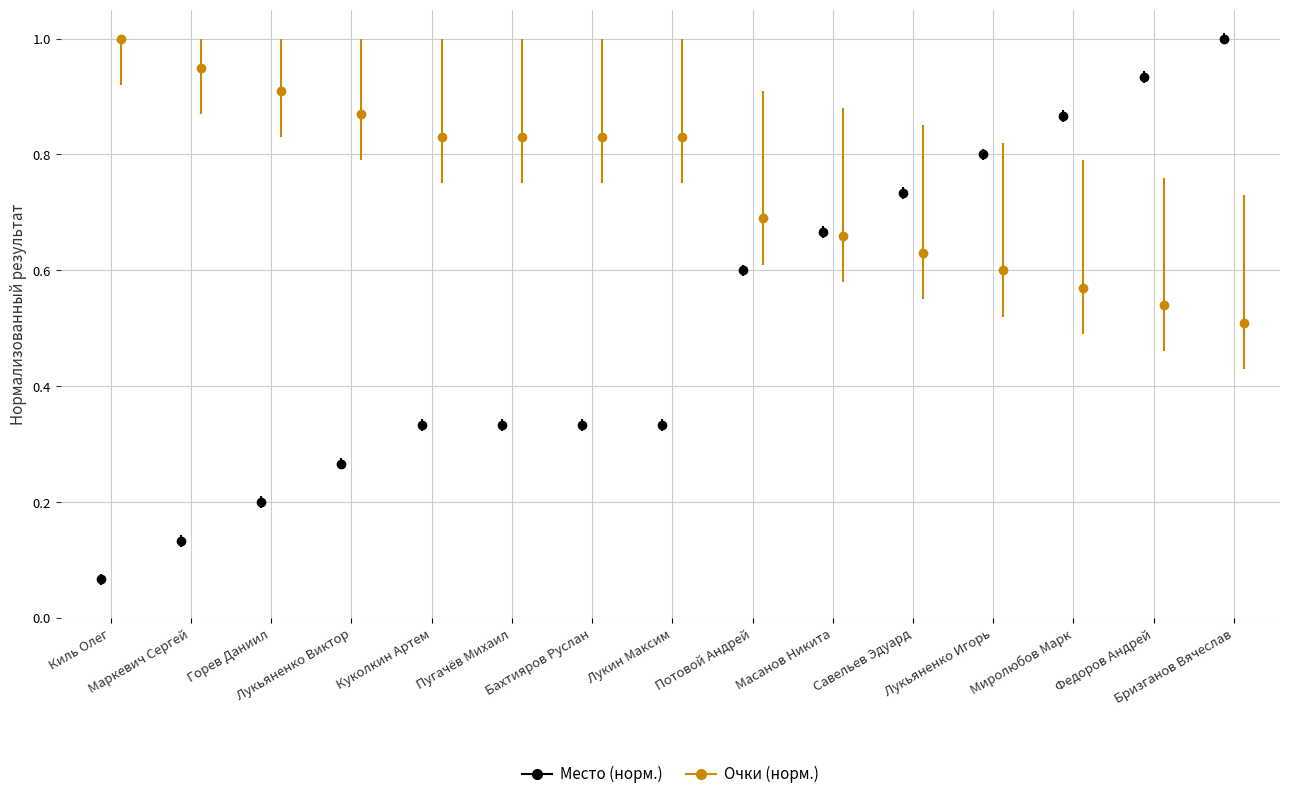

What is the total value across all series at Масанов Никита?

1.3